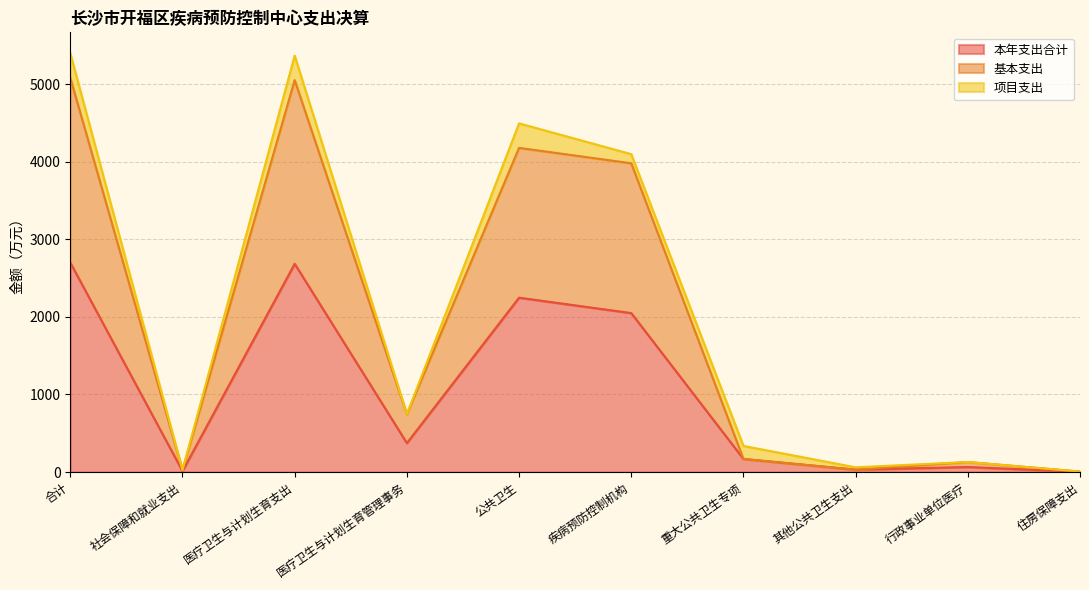

At which label does 基本支出 first exceed 744?

合计